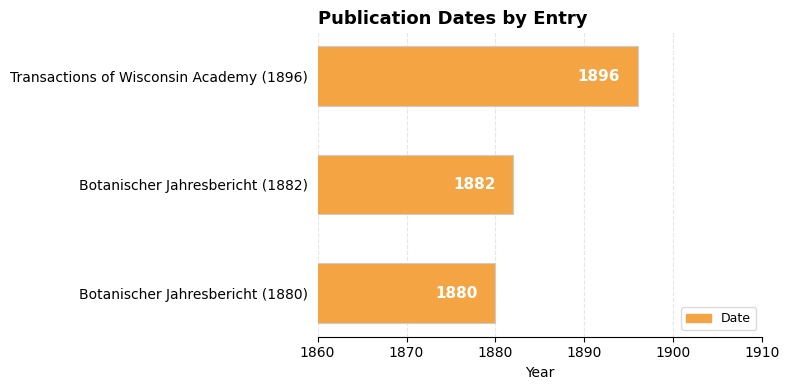

Are the bars horizontal?

Yes